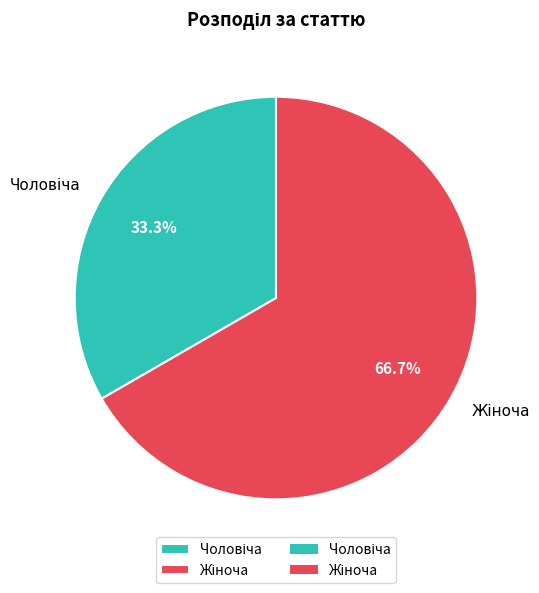

Is there a majority slice in this chart?

Yes